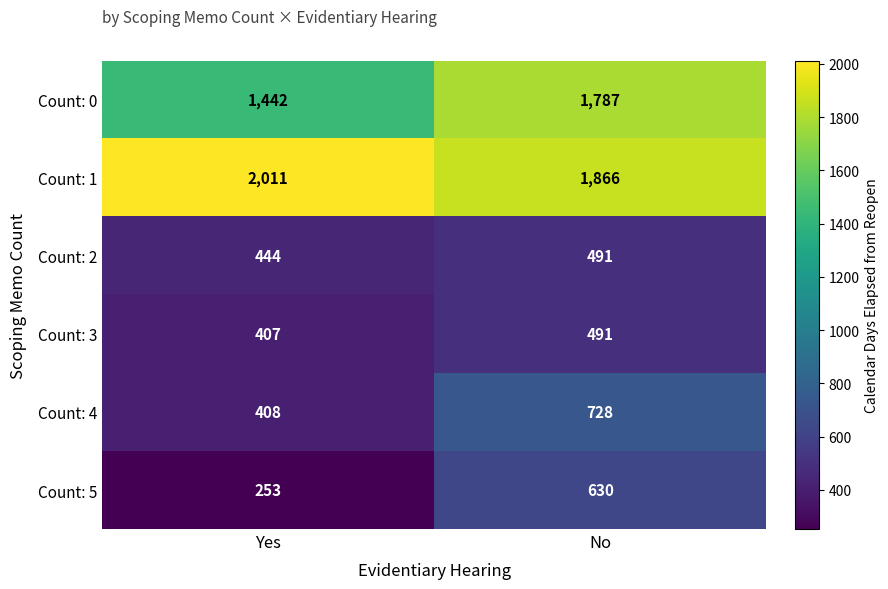

What is the difference between the highest and lowest values at No?

1375